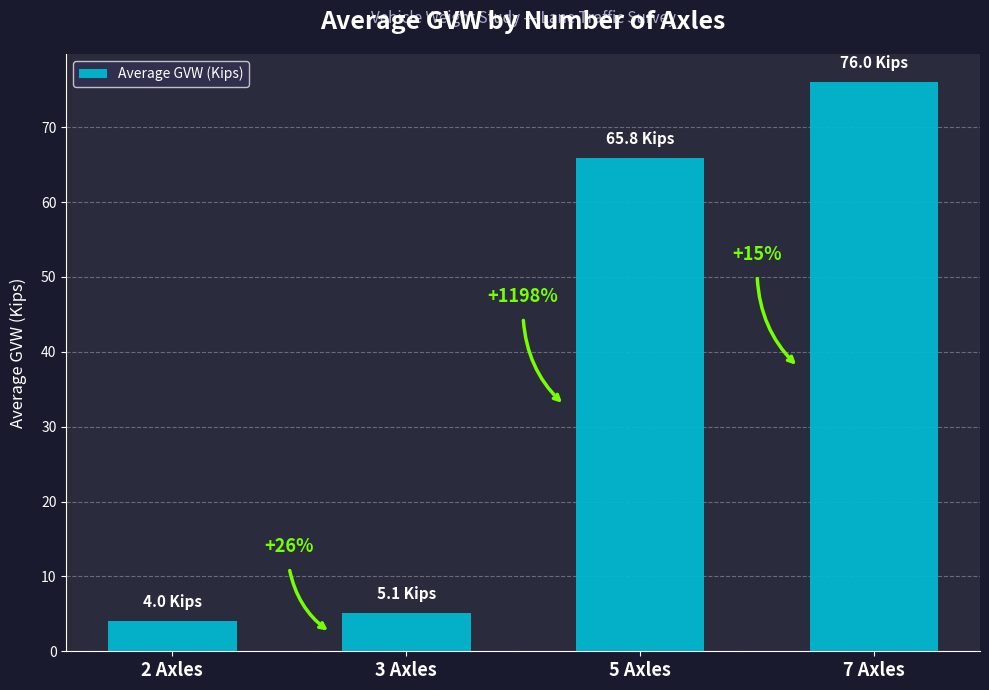

What is the sum of all values?

150.9